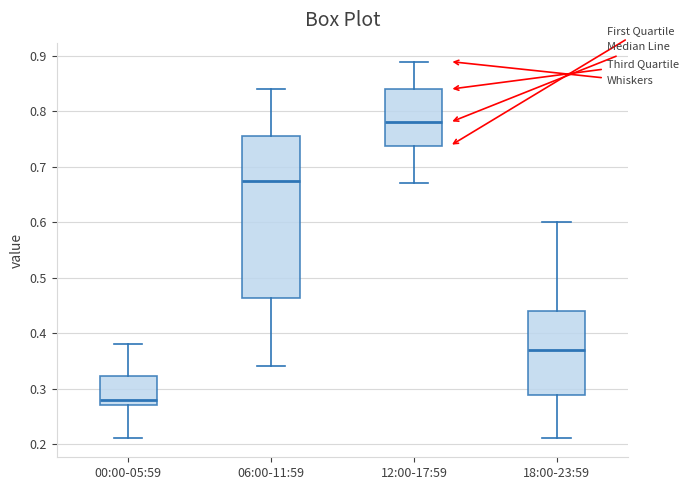

Comparing the boxes themselves (not the whiskers), which one is the tallest?

06:00-11:59